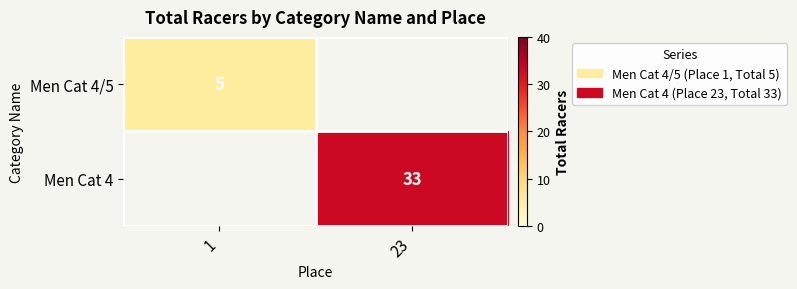

The value of Men Cat 4 at 23 is 51. True or false?

False